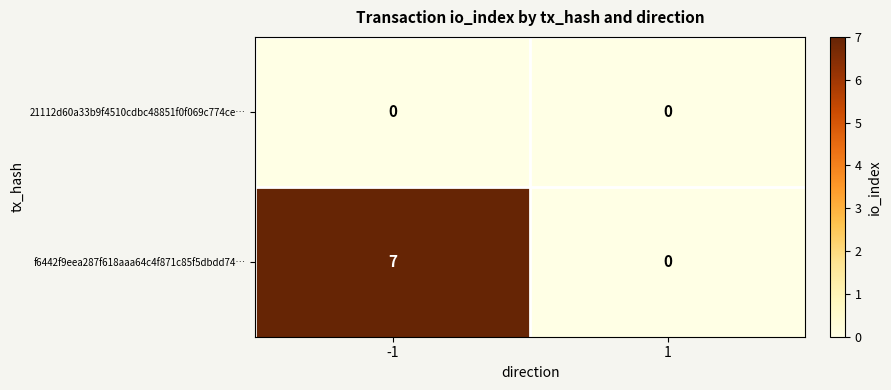

Rank the series by their maximum value, from lowest to highest.

21112d60a33b9f4510cdbc48851f0f069c774ce…, f6442f9eea287f618aaa64c4f871c85f5dbdd74…